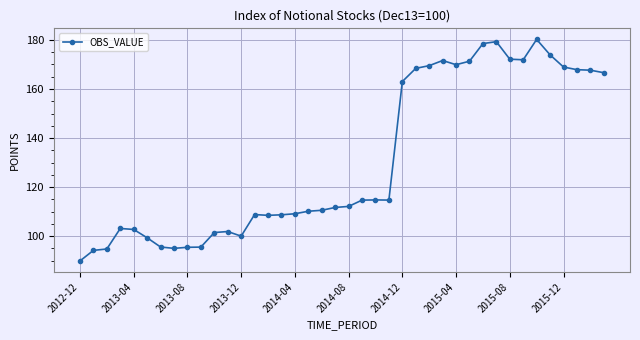

What is the value of the 16th point from the left?

108.7